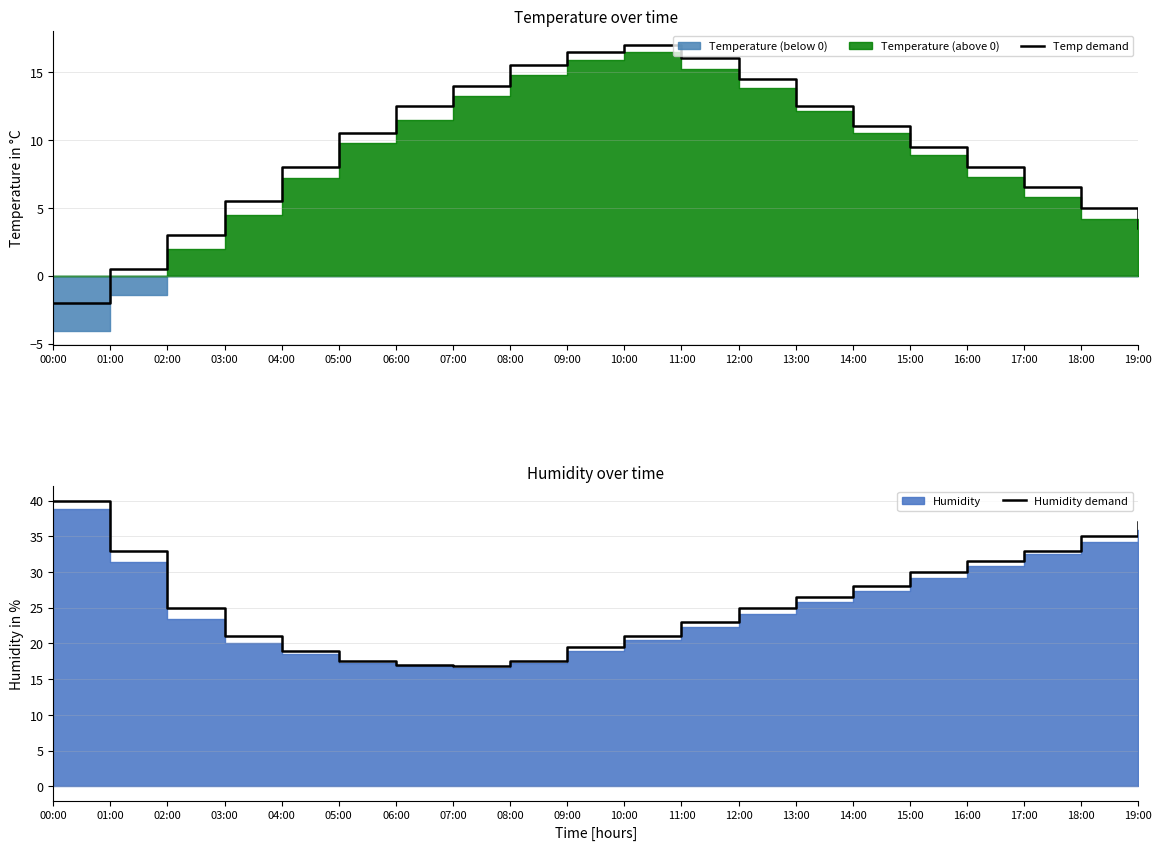

What is the greatest value displayed?

40.0